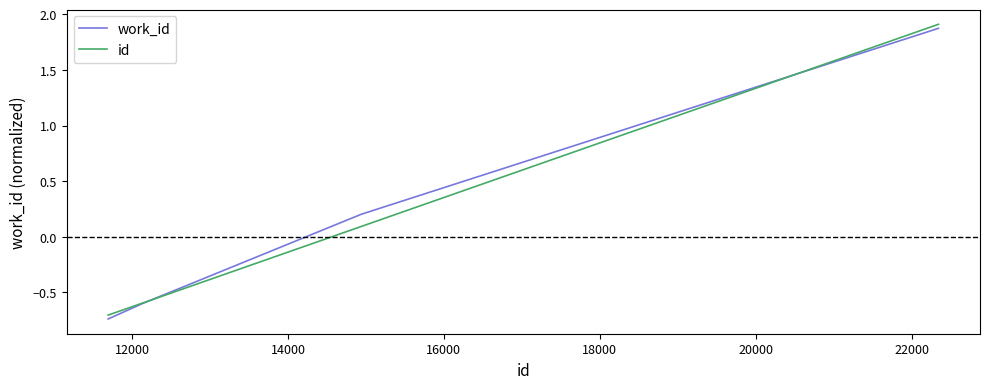

How many positive values does the work_id series have?

2